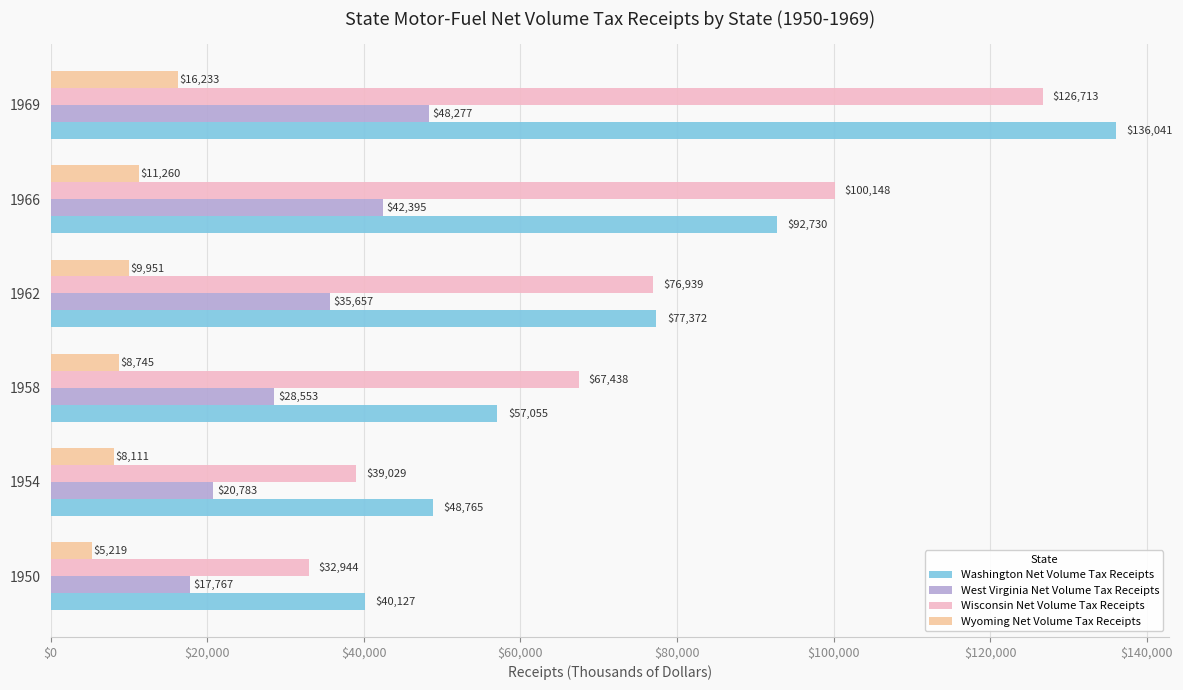

Which category has the lowest value across all series?

1950